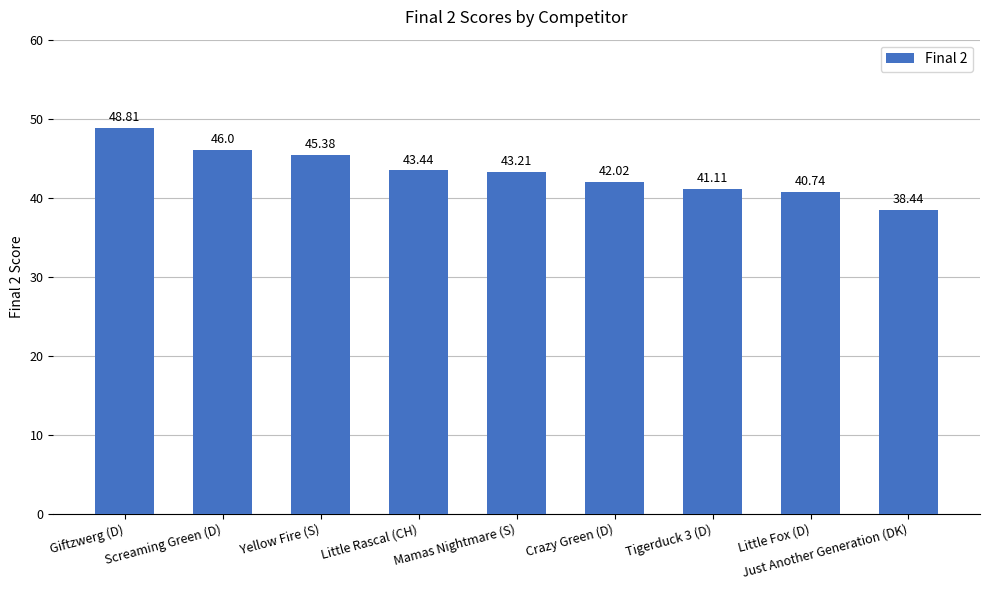

At which label is the value closest to 43?

Mamas Nightmare (S)